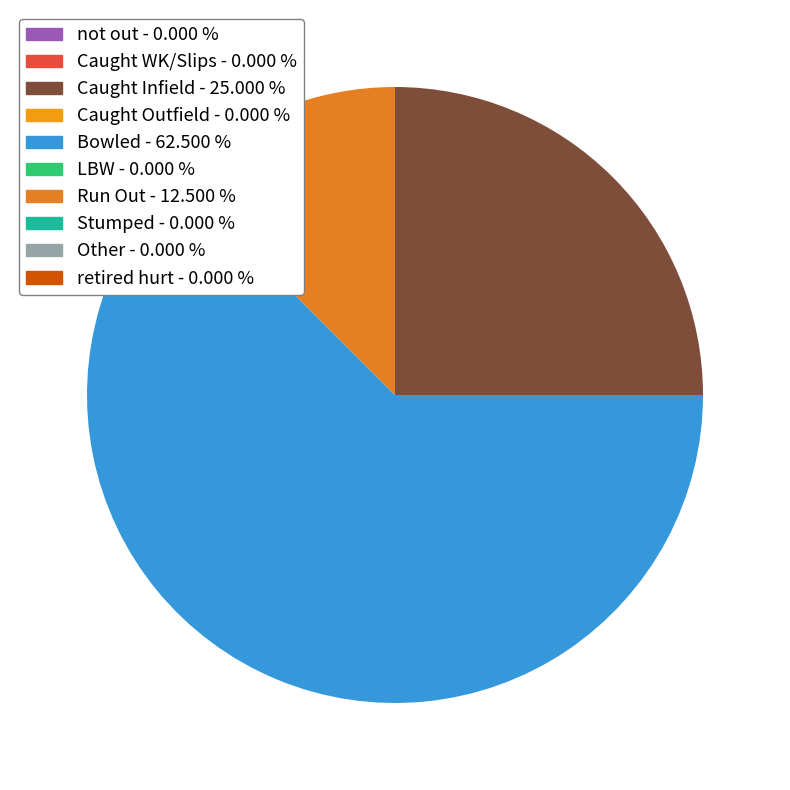

Does any single category account for the majority?

Yes